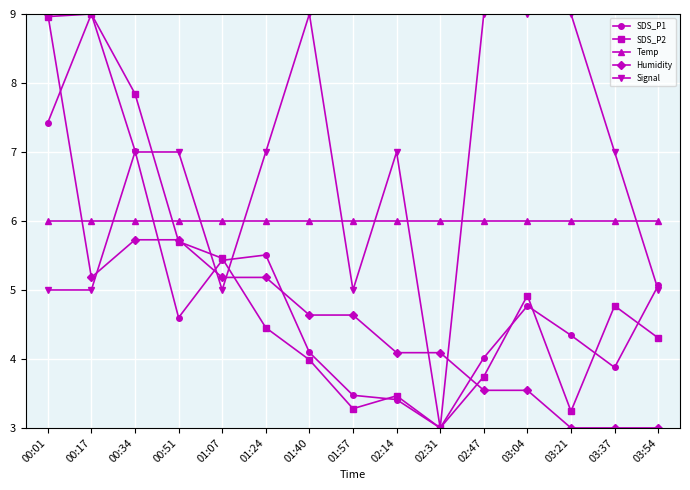

At which category does Humidity reach its first local valley?

00:17